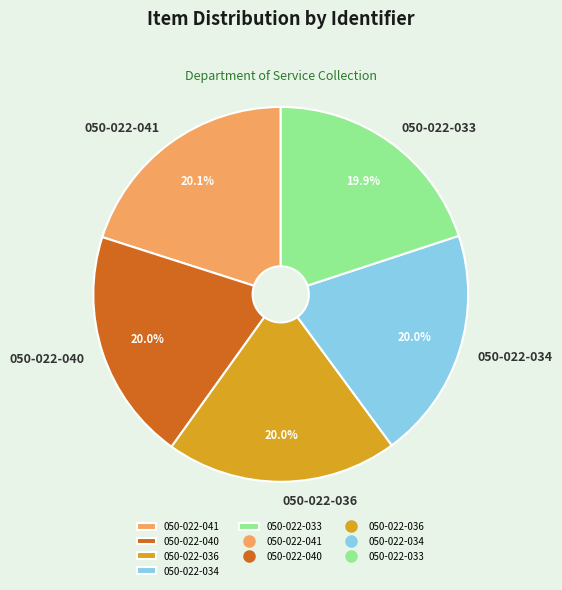

What percentage is NOT represented by 050-022-040?

80.0%